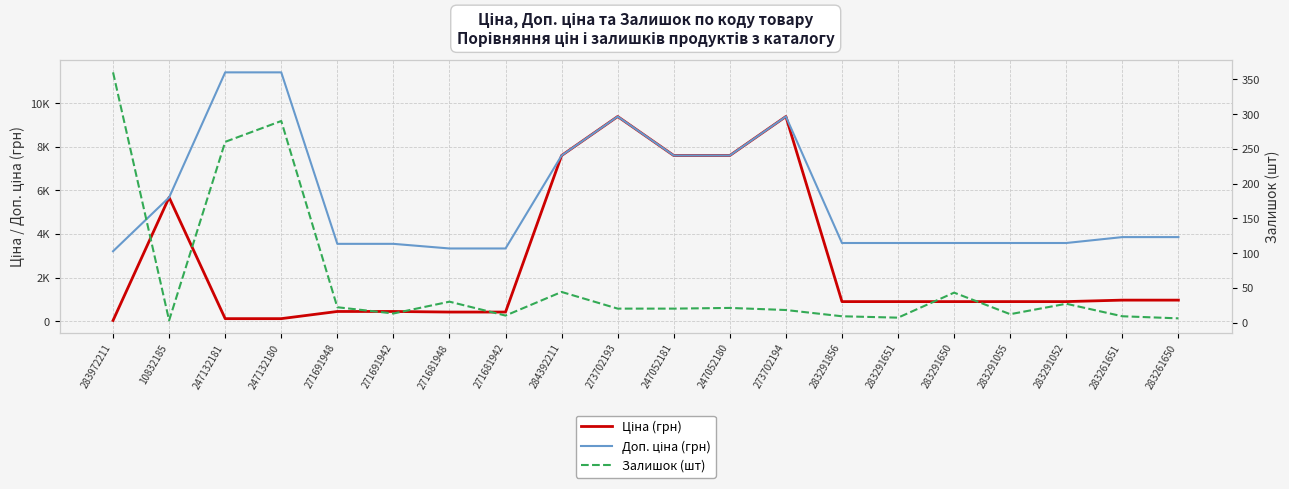

What is the difference between the highest and lowest values at 247132180?

11295.9